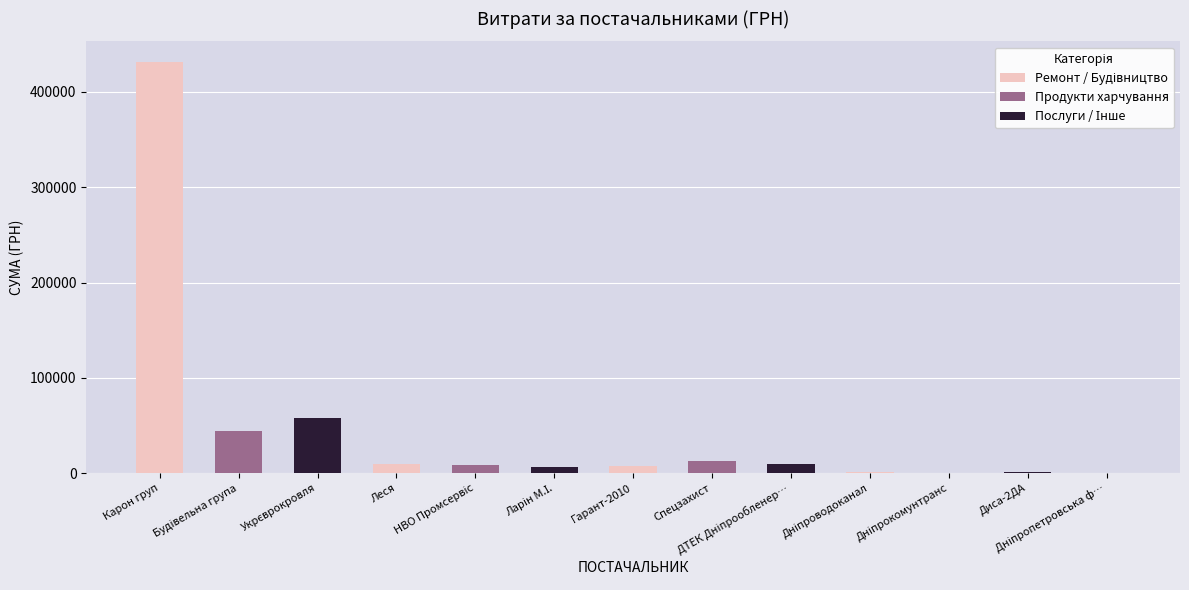

What is the greatest value displayed?

431488.1